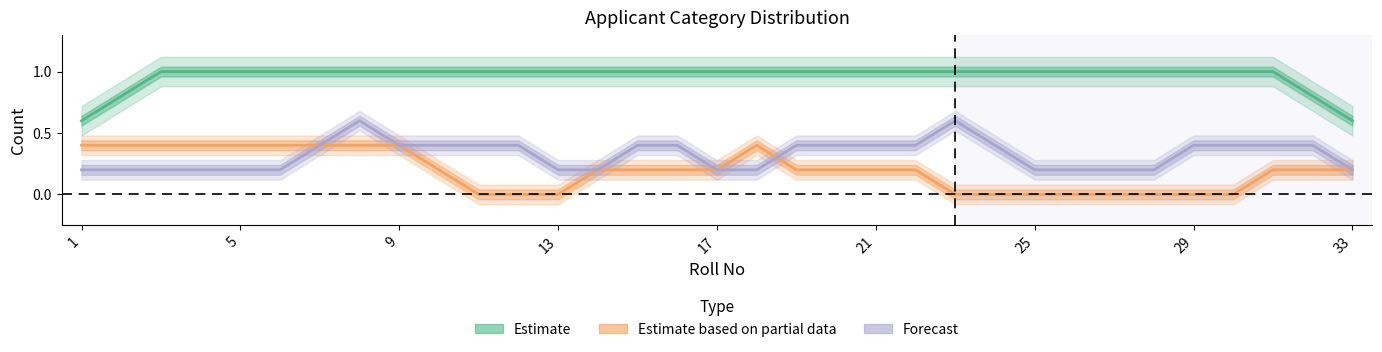

What is the sum of the Estimate values at 19 and 30?

2.0